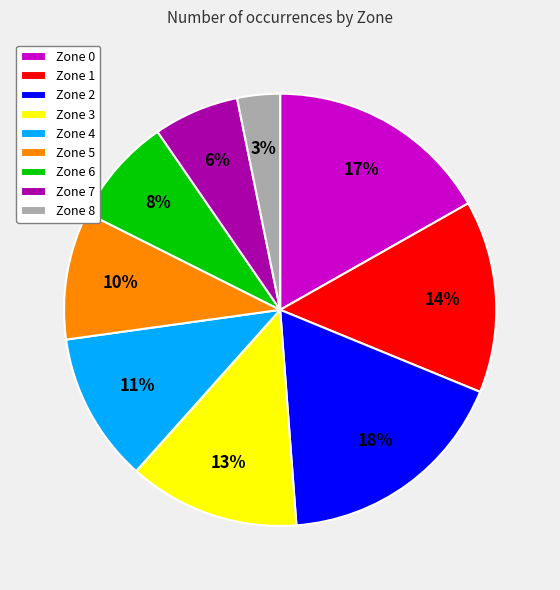

How many slices are in this pie chart?

9